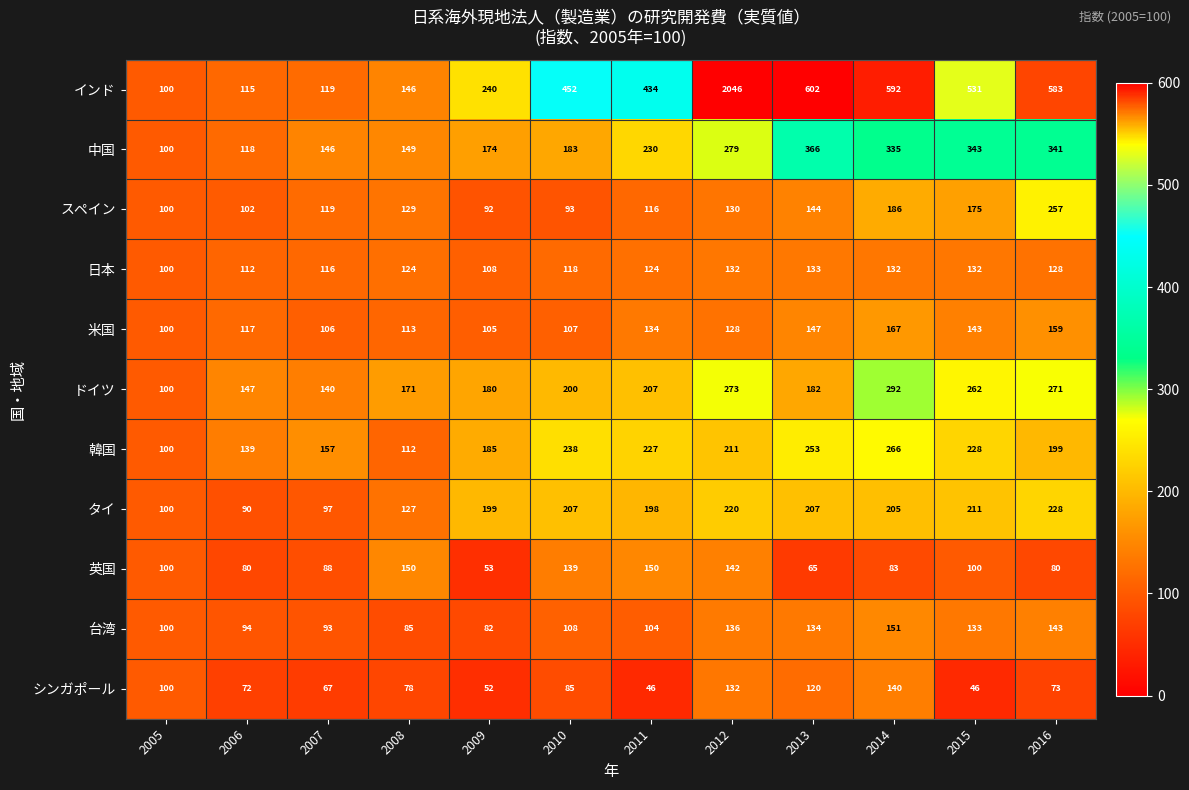

What is the approximate value of シンガポール at 2015?

46